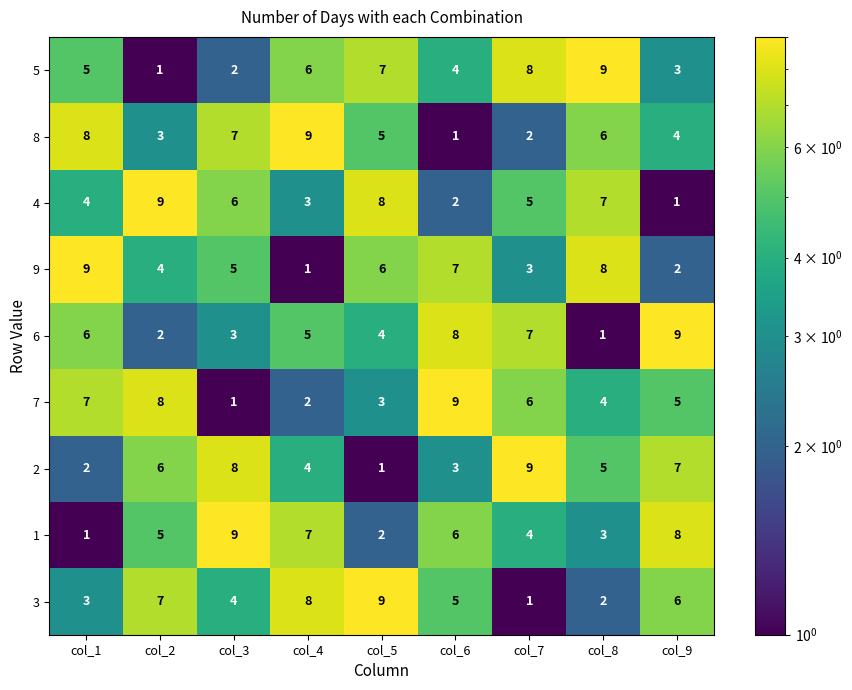

What is the total value across all series at col_9?

45